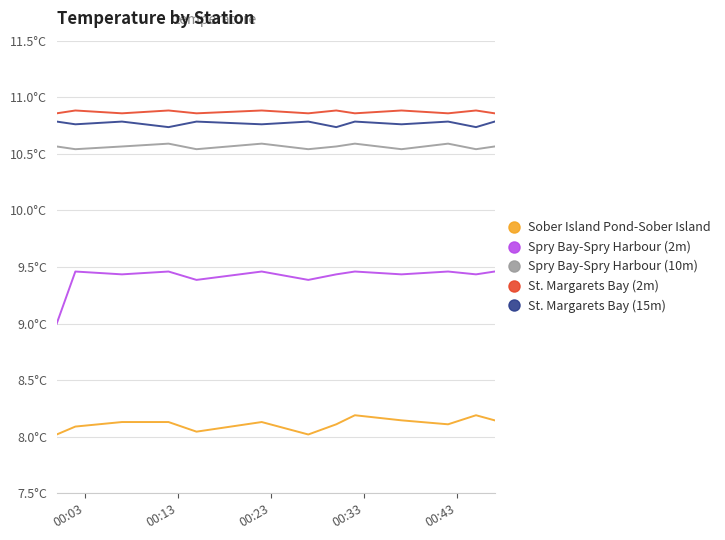

True or false: Spry Bay-Spry Harbour (2m) and St. Margarets Bay (15m) cross at least once.

False